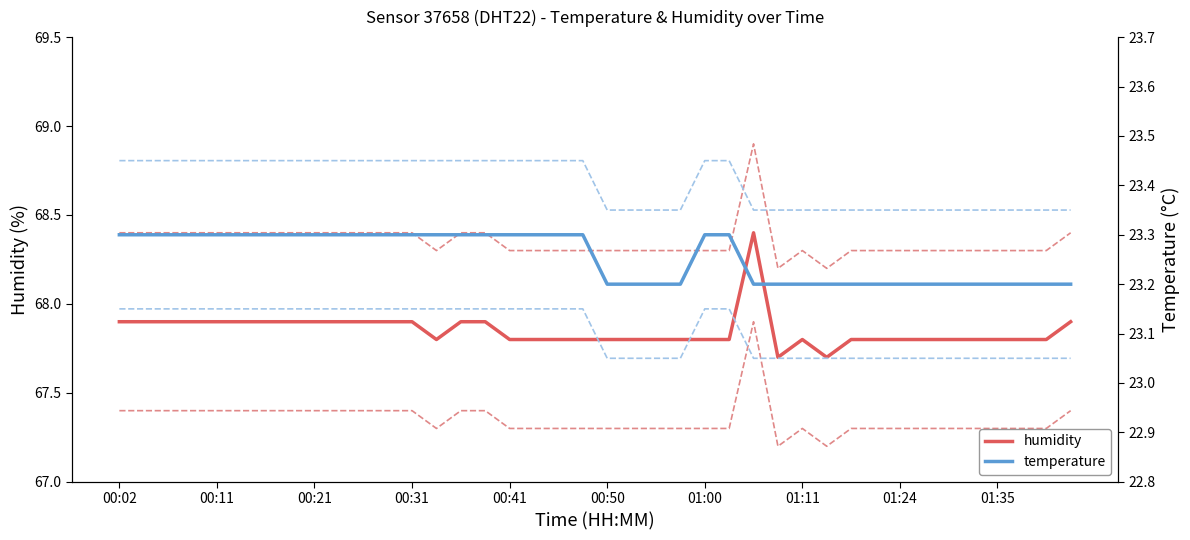

Rank the series at 00:31 from highest to lowest value.

humidity upper, humidity, humidity lower, temperature upper, temperature, temperature lower